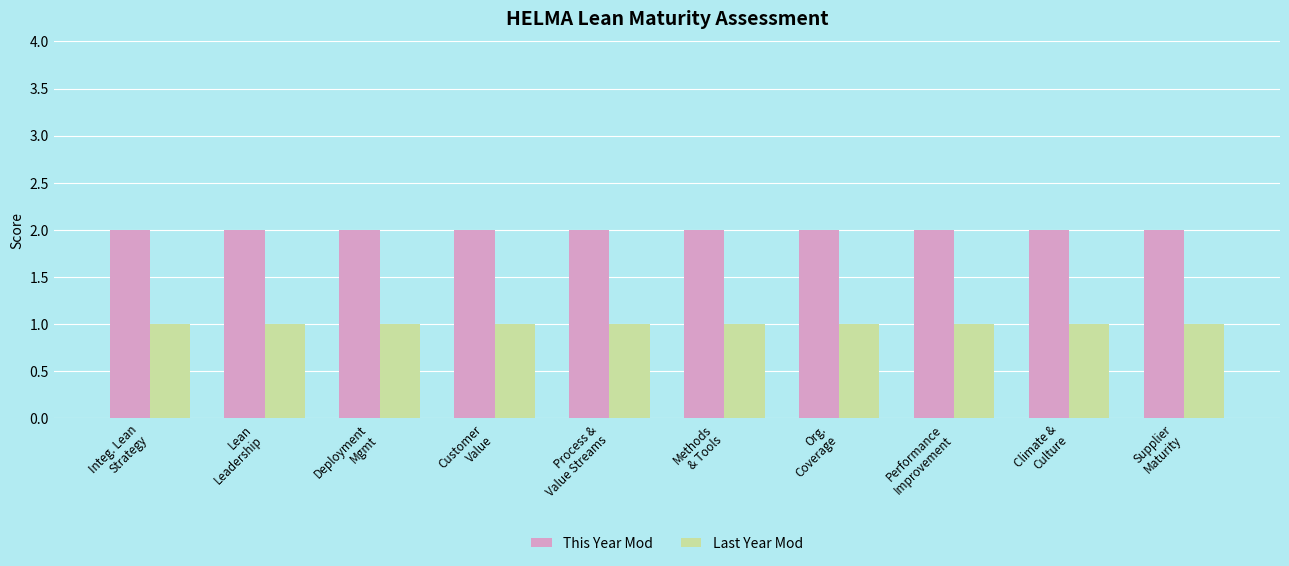

How many bars are there in each group?

2